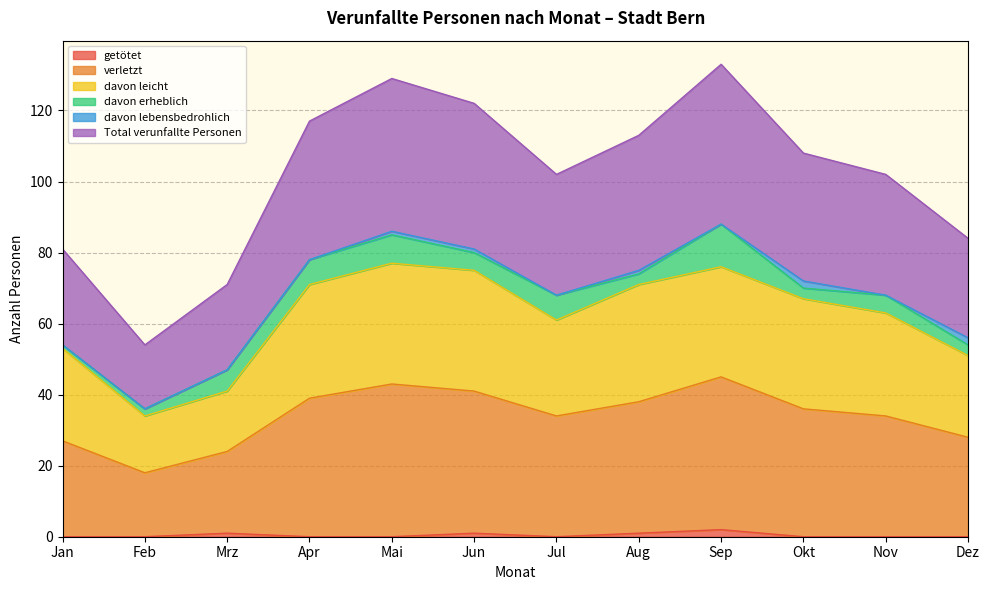

Is it true that getötet equals 0 at Mai?

True